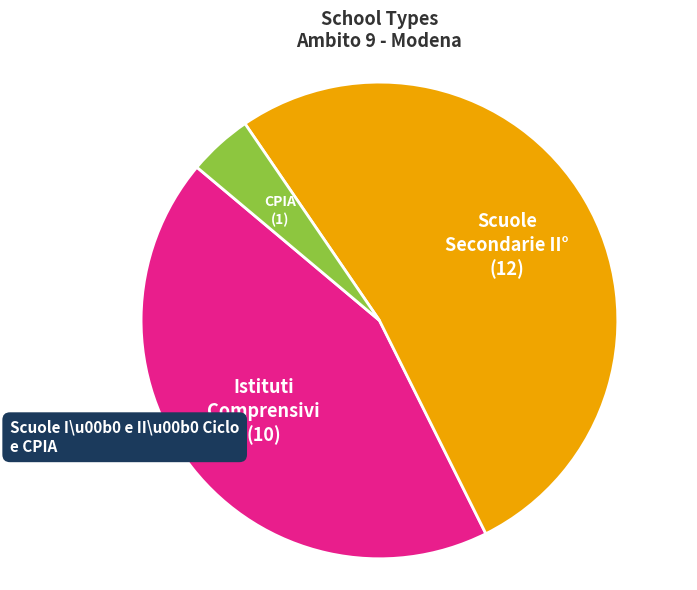

Is there any slice that represents more than half of the pie?

Yes